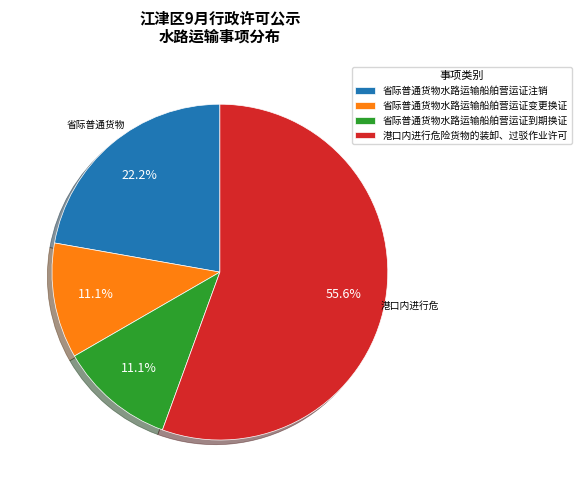

To the nearest percent, what portion does 港口内进行危险货物的装卸、过驳作业许可 represent?

56%